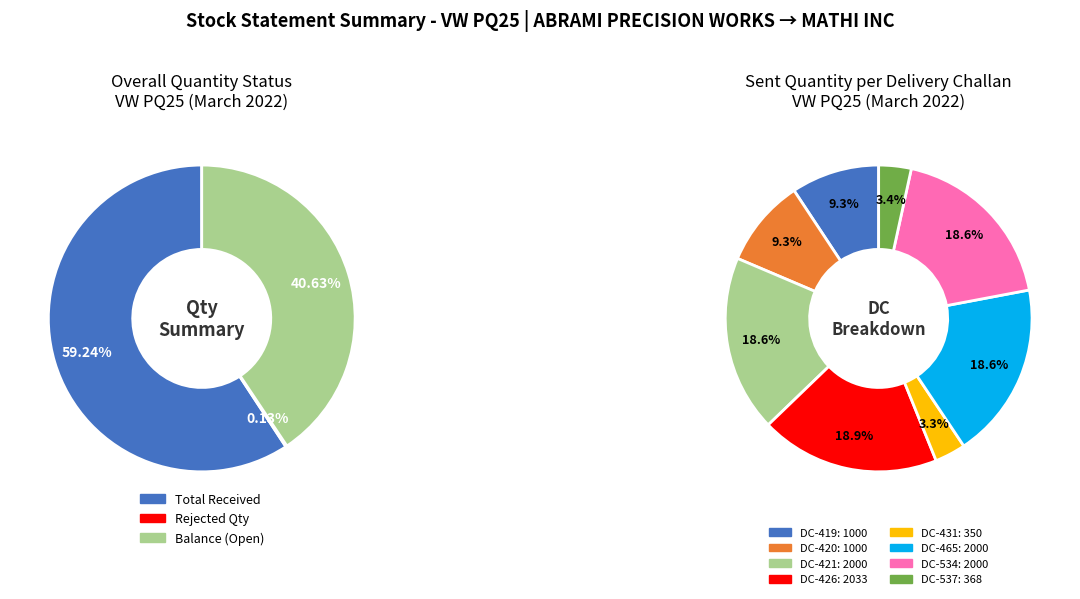

How many slices are in this pie chart?

8